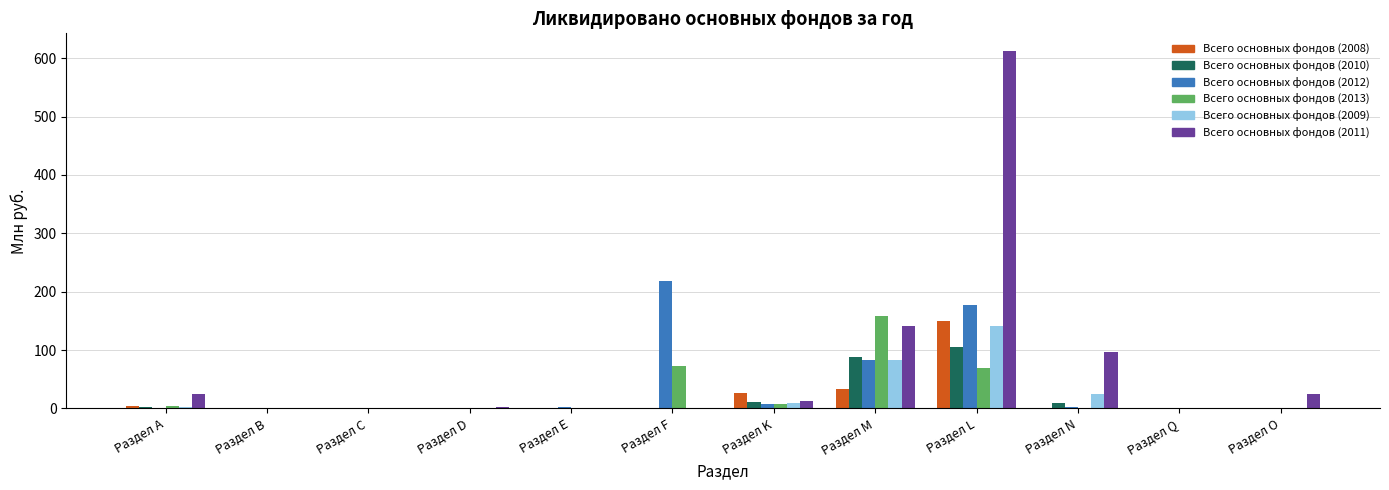

What is the maximum value for Всего основных фондов (2009)?

141